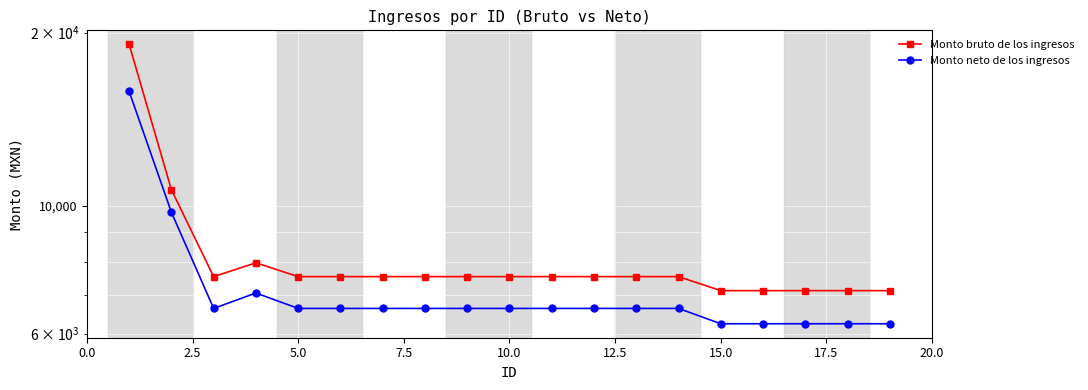

How many lines are shown in the chart?

2